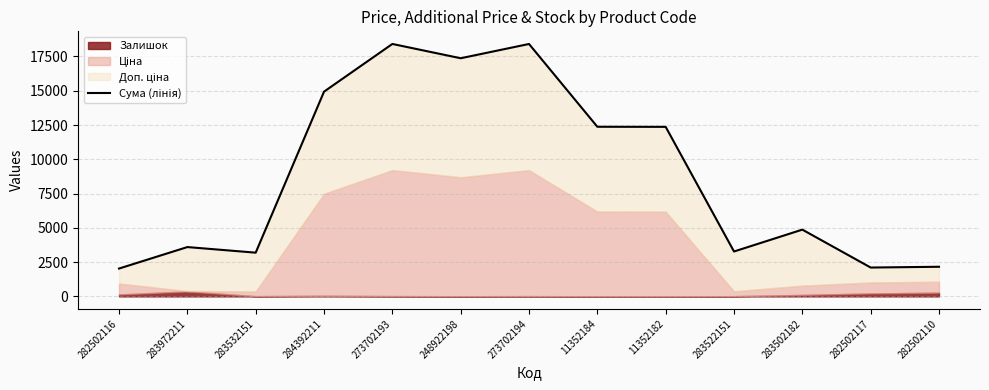

How many values are below 4868?

6